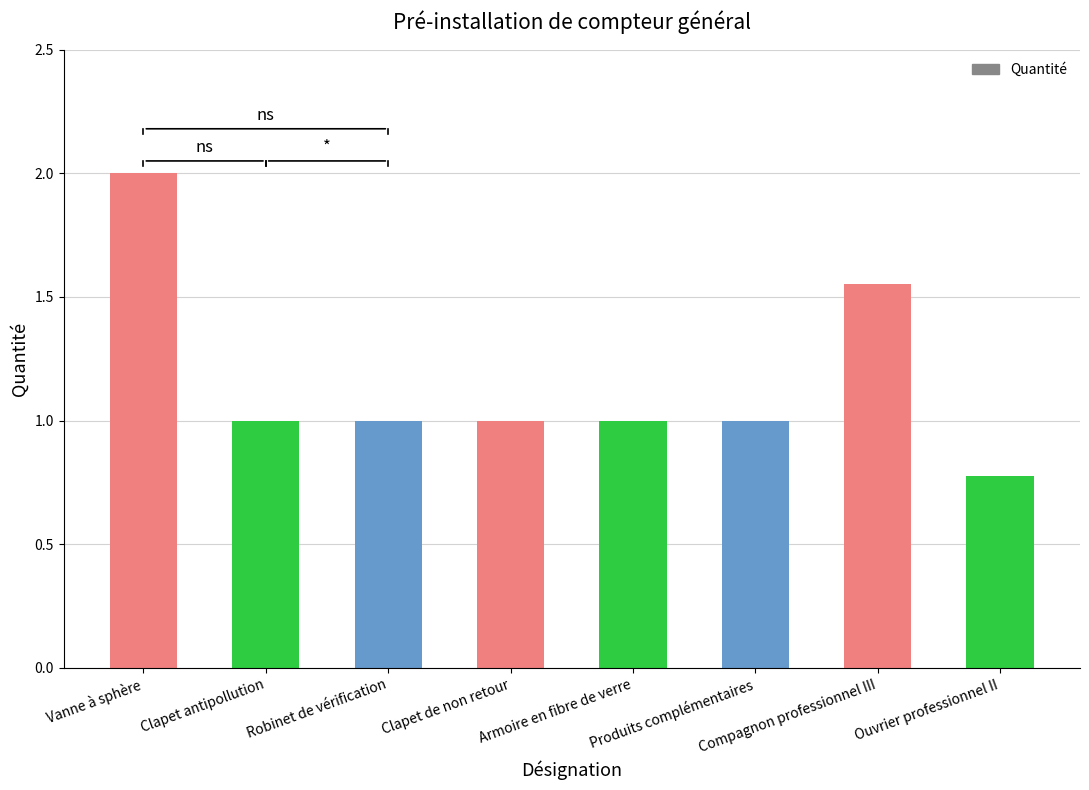

Are the bars grouped side by side (vs. stacked)?

No